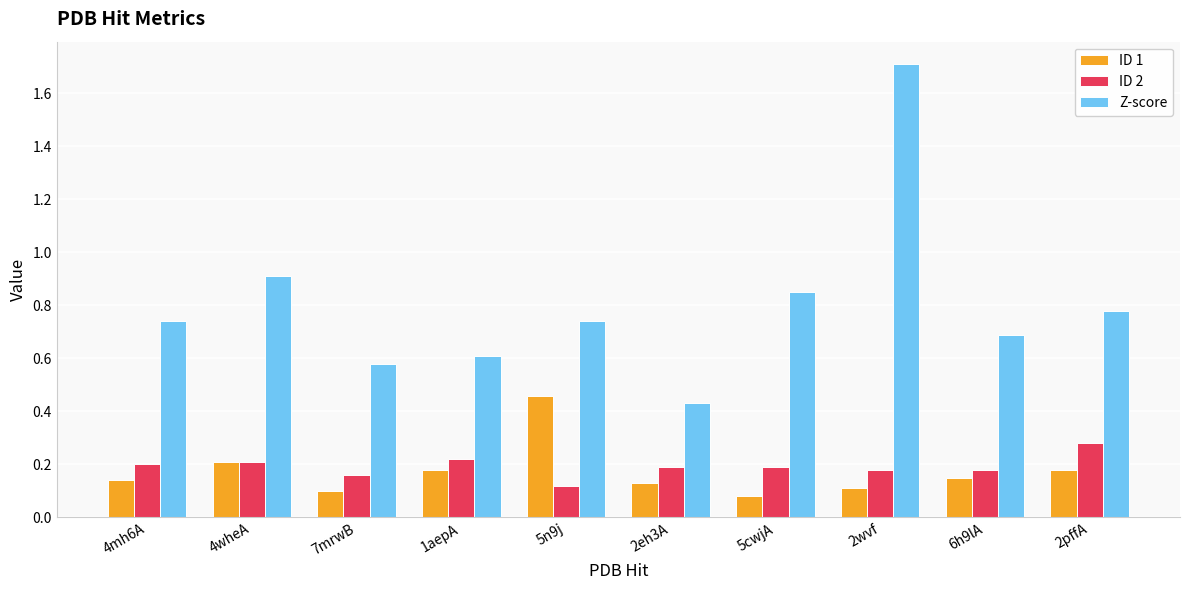

What is the sum of all ID 2 values?

1.9